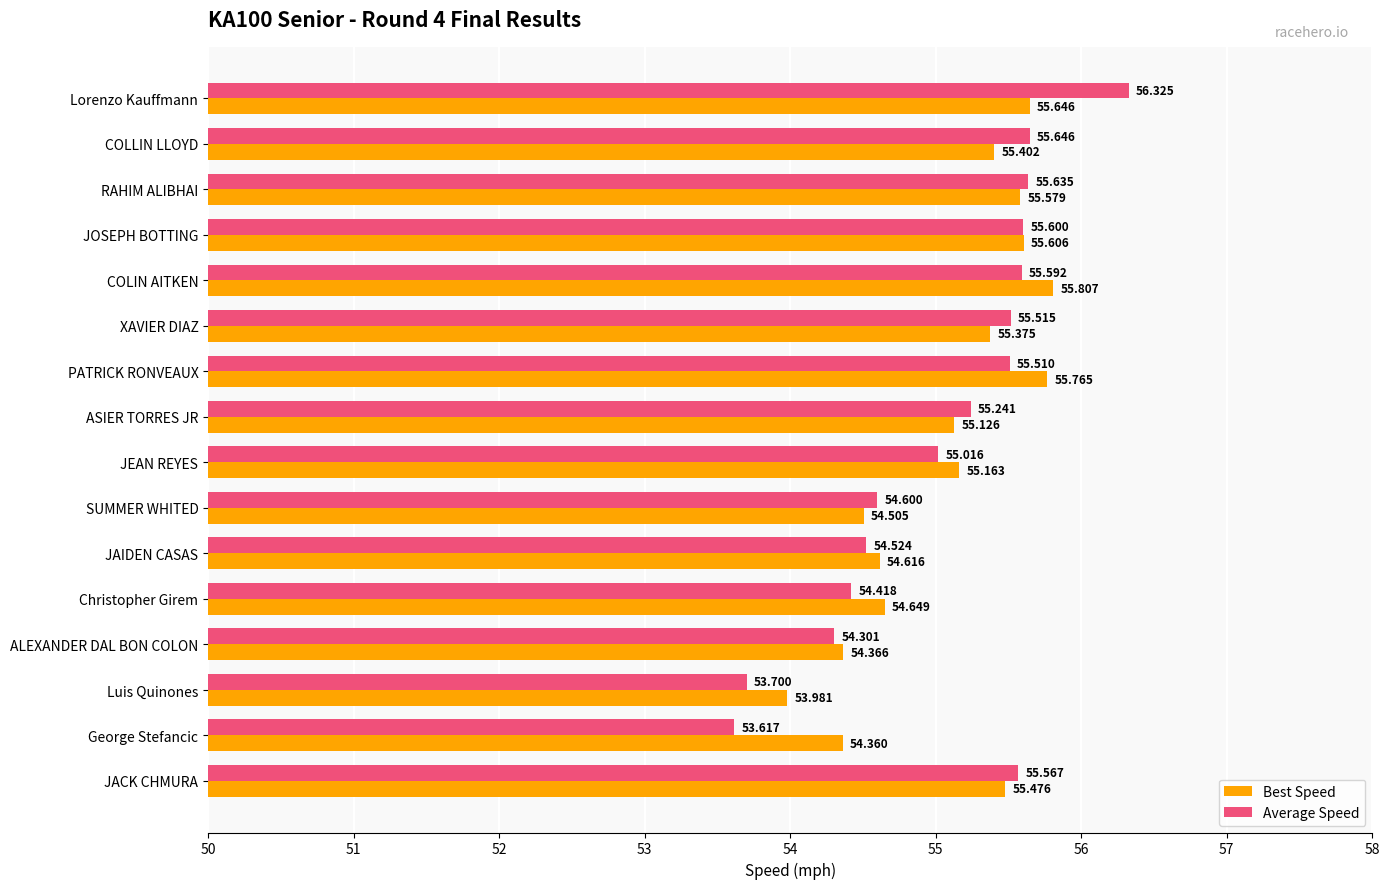

List the series in order of their overall mean, lowest first.

Average Speed, Best Speed